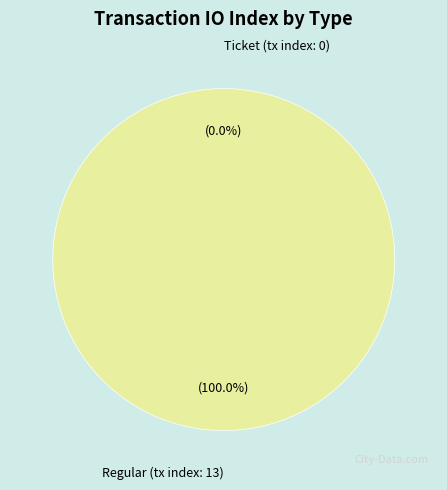

Rank the categories by value from highest to lowest.

Regular (tx index: 13), Ticket (tx index: 0)